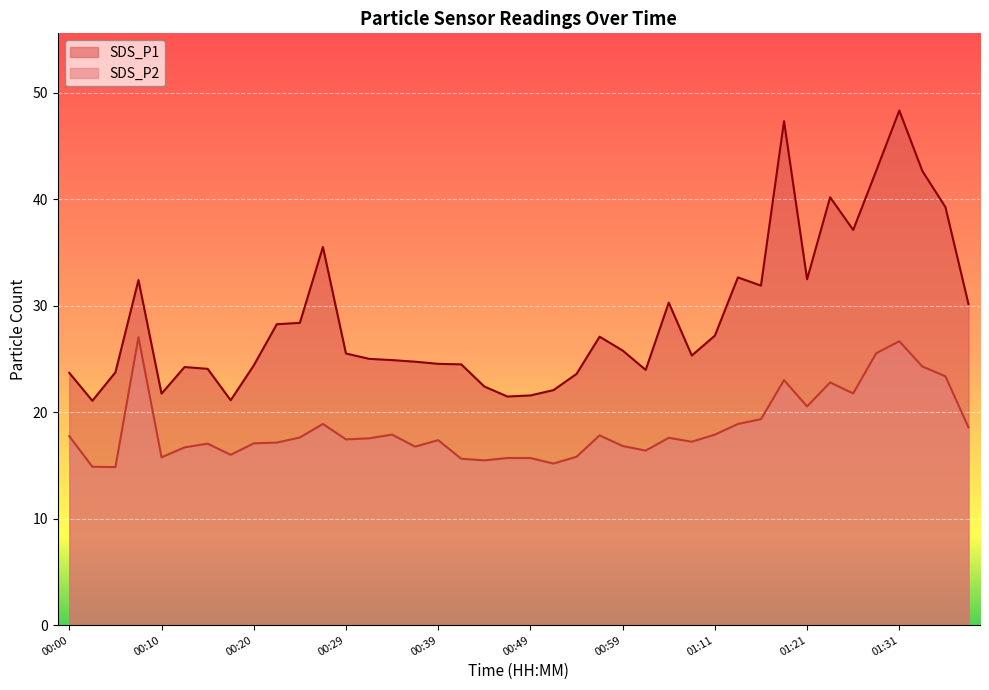

True or false: SDS_P1 and SDS_P2 cross at least once.

False